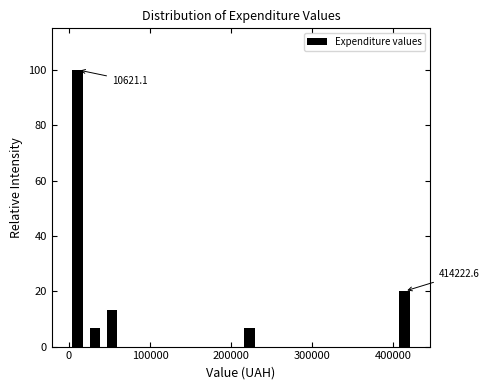

Read against the x-axis, roughly where is the centre of the tallest bar?

10000